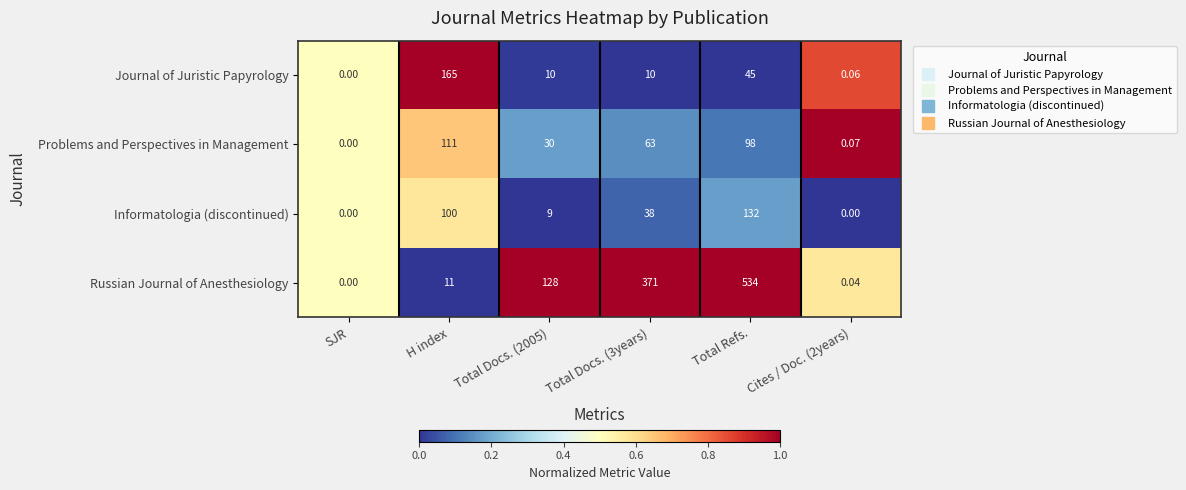

How many categories are shown in the chart?

6